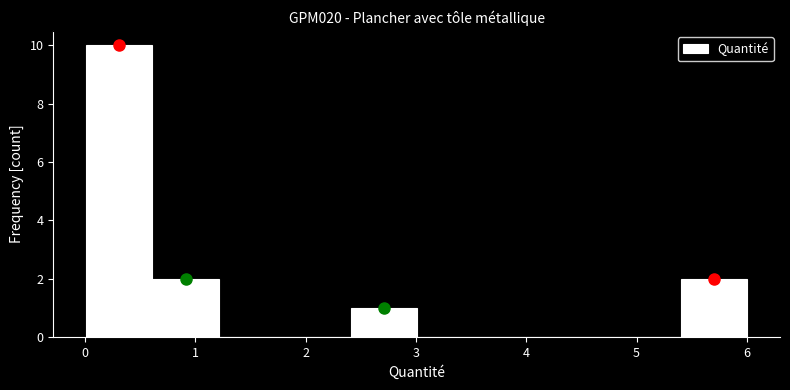

Reading left to right, list every bar in this chart as the range it spans on the x-axis followed by its height. Neither the bar edges nor the heights are printed on the chart, so give them approximately, as read against the axes.

0.0 to 0.6: 10
0.6 to 1.2: 2
1.2 to 1.8: 0
1.8 to 2.4: 0
2.4 to 3.0: 1
3.0 to 3.6: 0
3.6 to 4.2: 0
4.2 to 4.8: 0
4.8 to 5.4: 0
5.4 to 6.0: 2